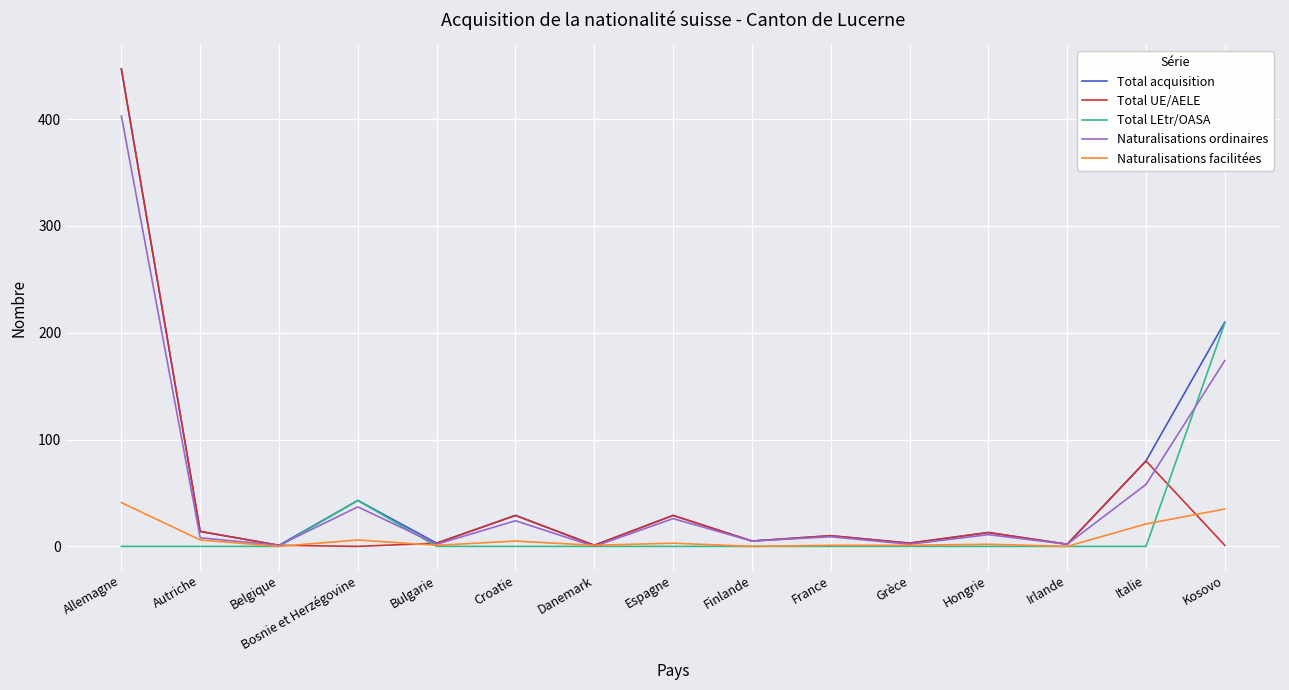

What is the total value across all series at Italie?

239